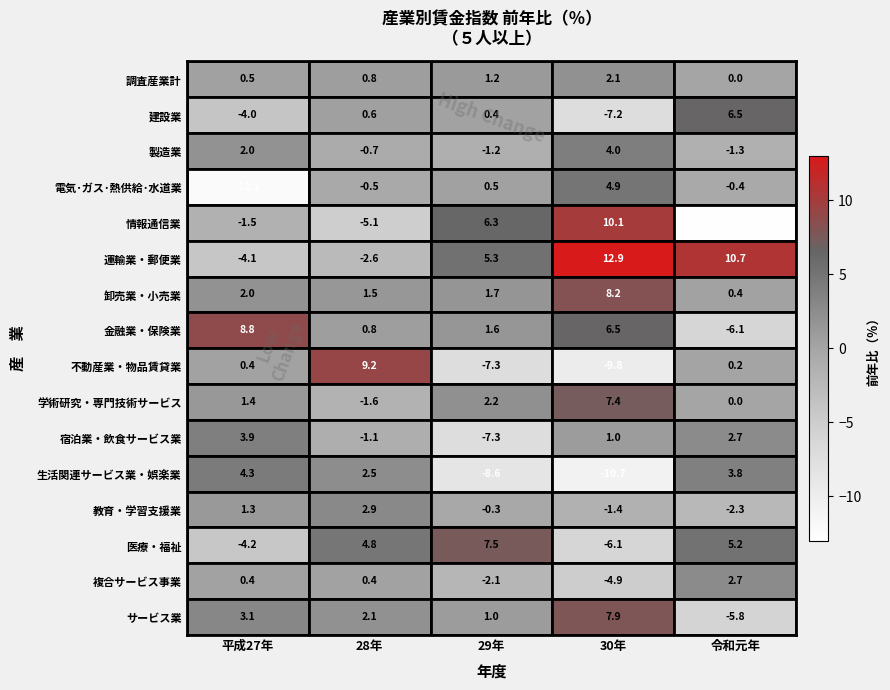

What is the total value across all series at 平成27年?

2.2